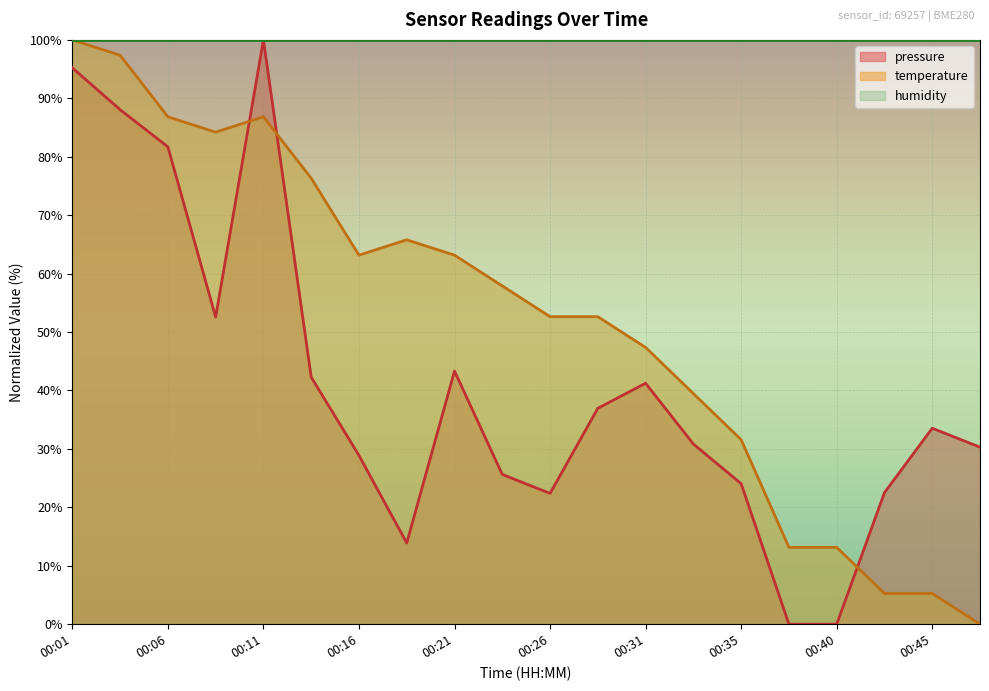

At how many categories does at least one series exceed 75?

20